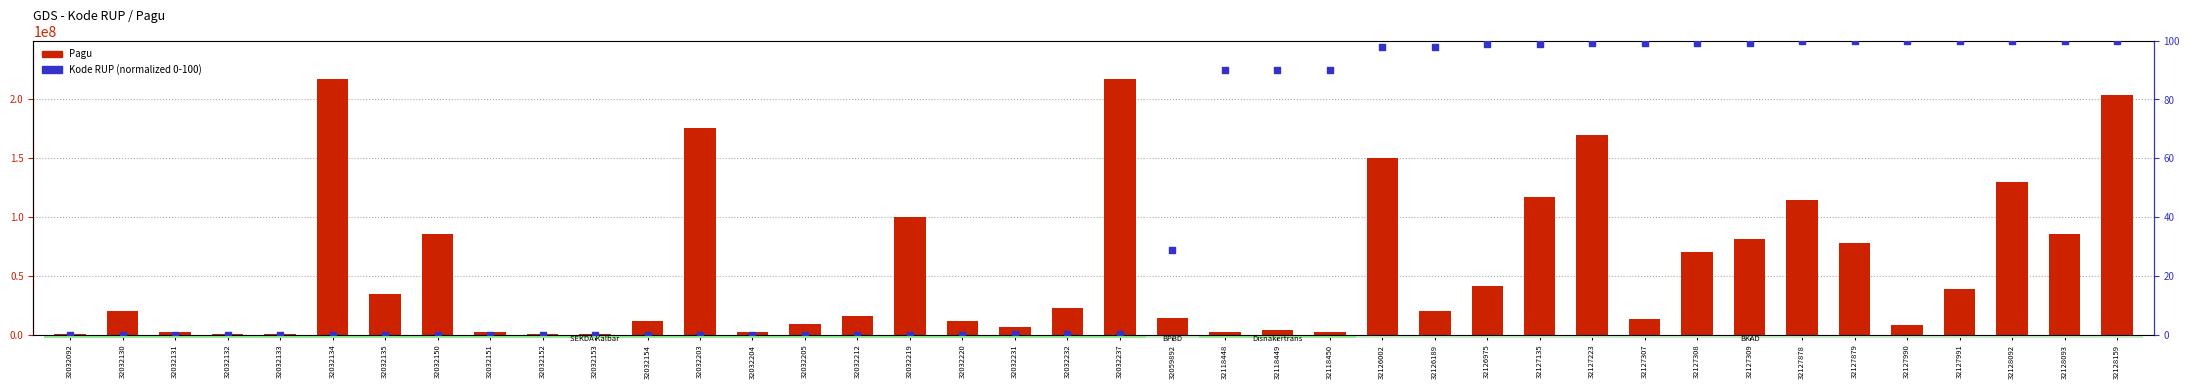

What are all the series names shown in the legend?

Pagu, Kode RUP (normalized)